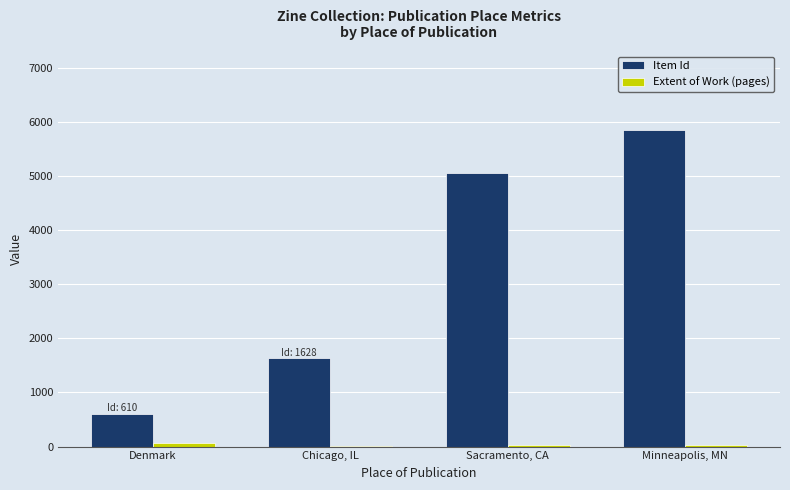

Between Denmark and Minneapolis, MN, which series saw the biggest shift?

Item Id